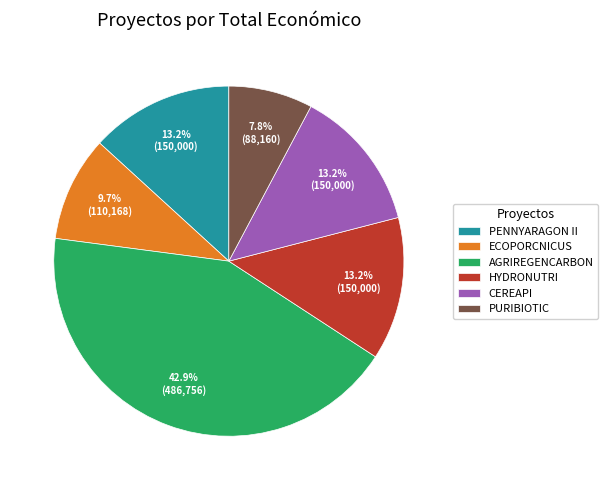

Approximately how many times larger is the value at PURIBIOTIC compared to ECOPORCNICUS?

0.8